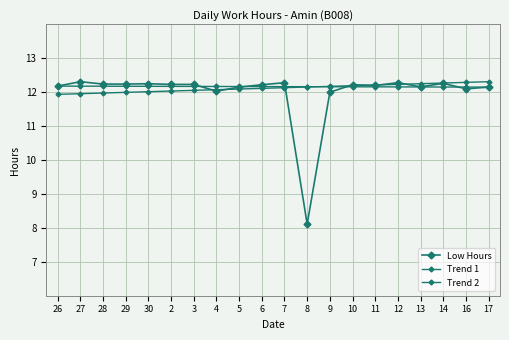

The value of Low Hours at 30 is 12.2. True or false?

True